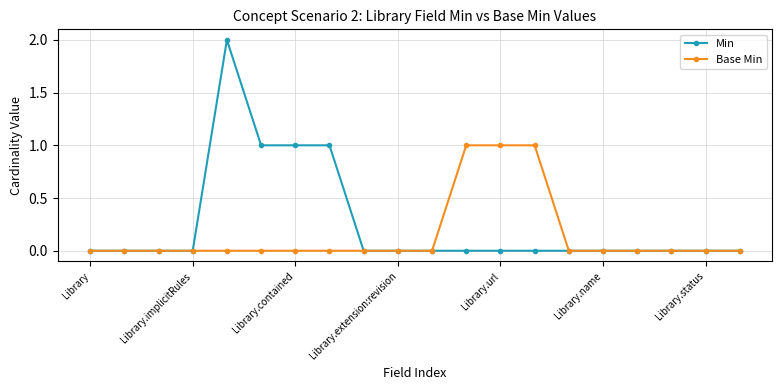

Reading left to right, what are all the values shown in this chart?

Min: 0	0	0	0	2	1	1	1	0	0	0	0	0	0	0	0	0	0	0	0
Base Min: 0	0	0	0	0	0	0	0	0	0	0	1	1	1	0	0	0	0	0	0